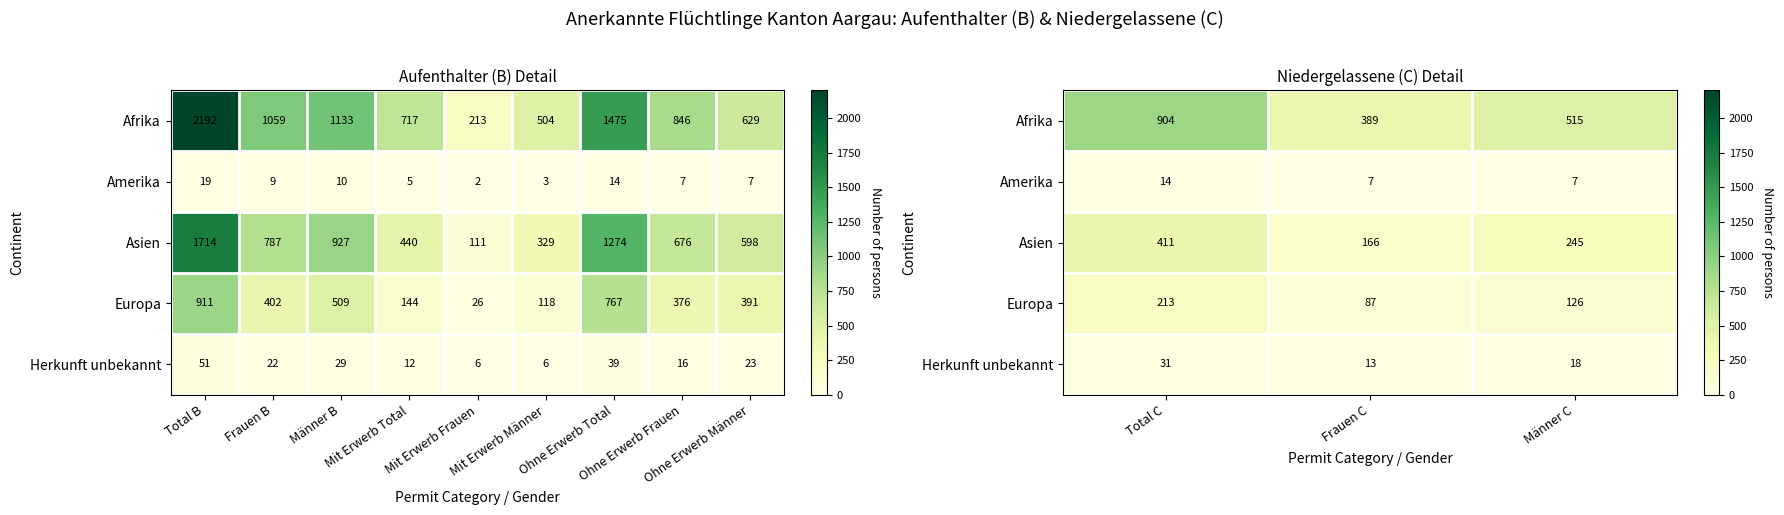

At which category is the sum across all series the highest?

Total C